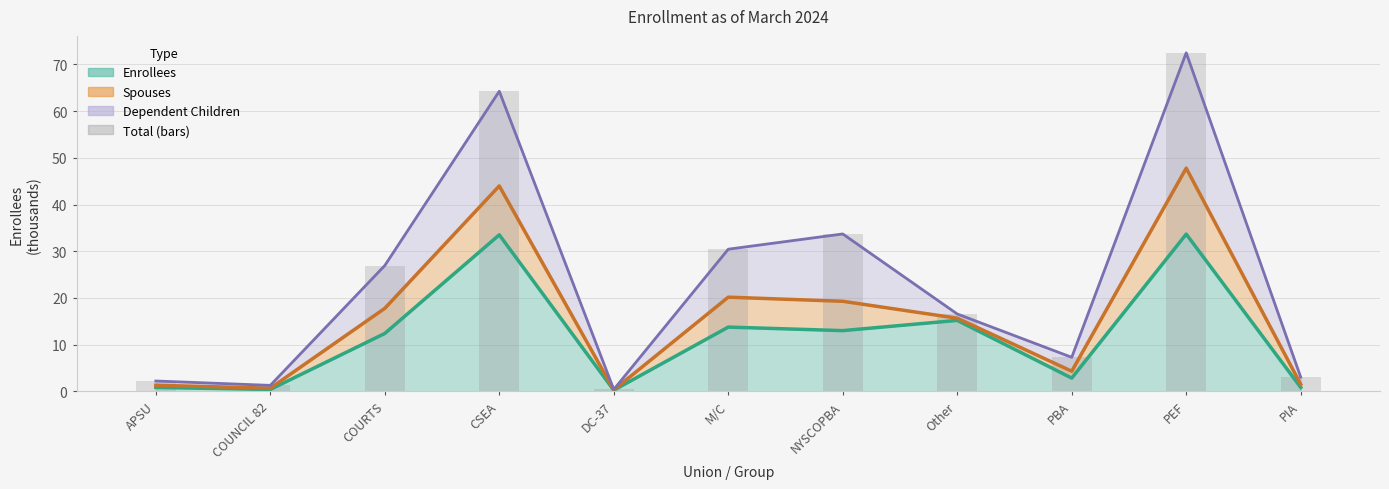

Rank the categories by value from lowest to highest.

DC-37, COUNCIL 82, APSU, PIA, PBA, Other, COURTS, M/C, NYSCOPBA, CSEA, PEF